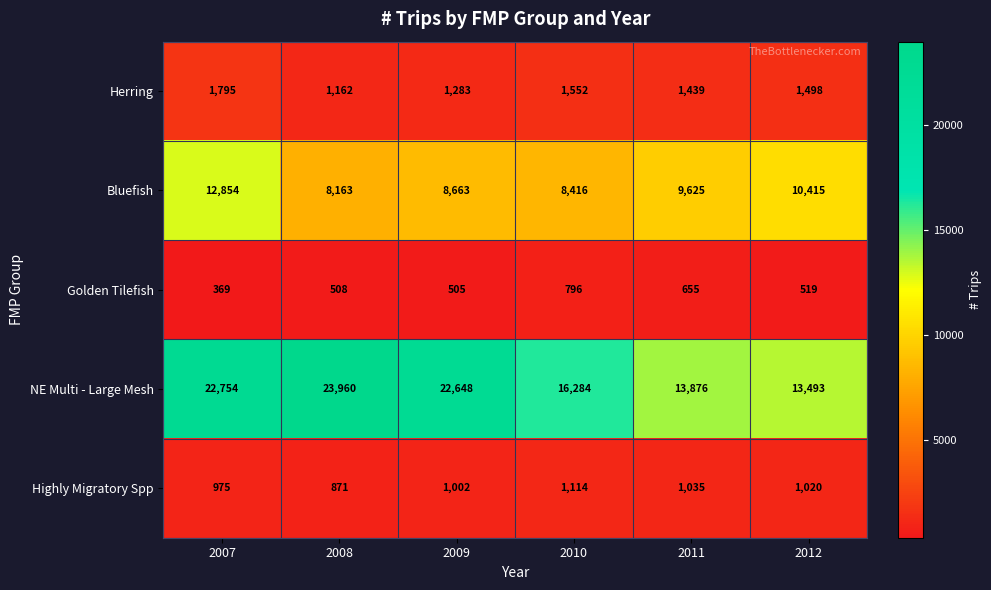

How many series are shown in this chart?

5